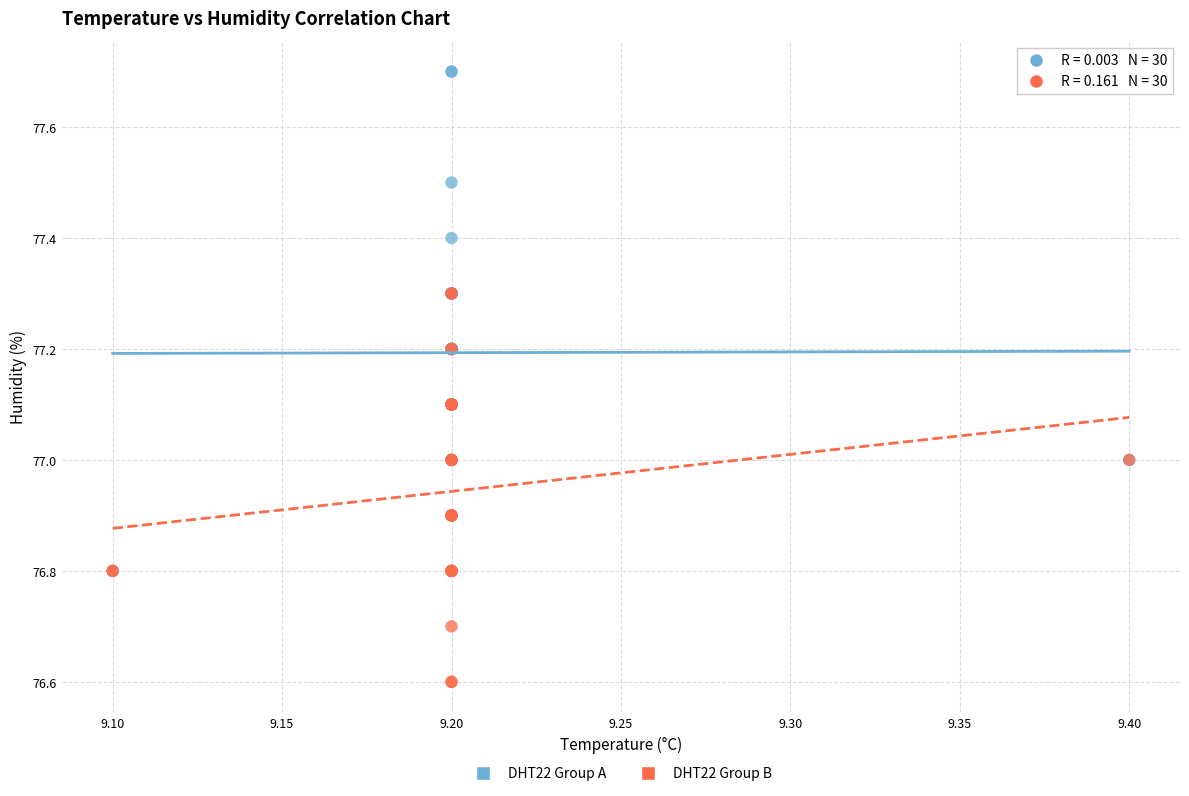

What are all the series names shown in the legend?

DHT22 Group A, DHT22 Group B